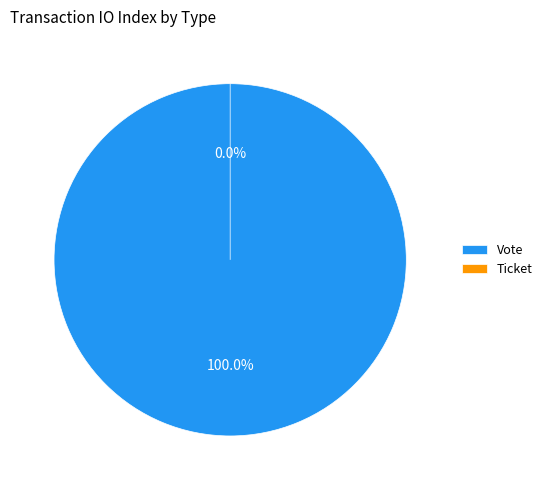

What percentage do Vote and Ticket together represent?

100.0%